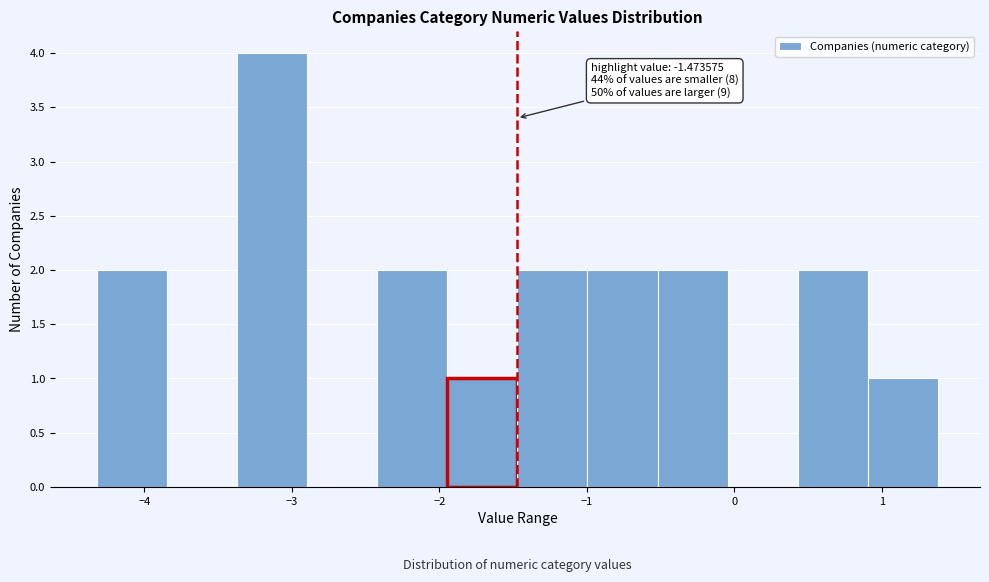

Over which range of the x-axis is the bar tallest?

-3.4 to -2.9